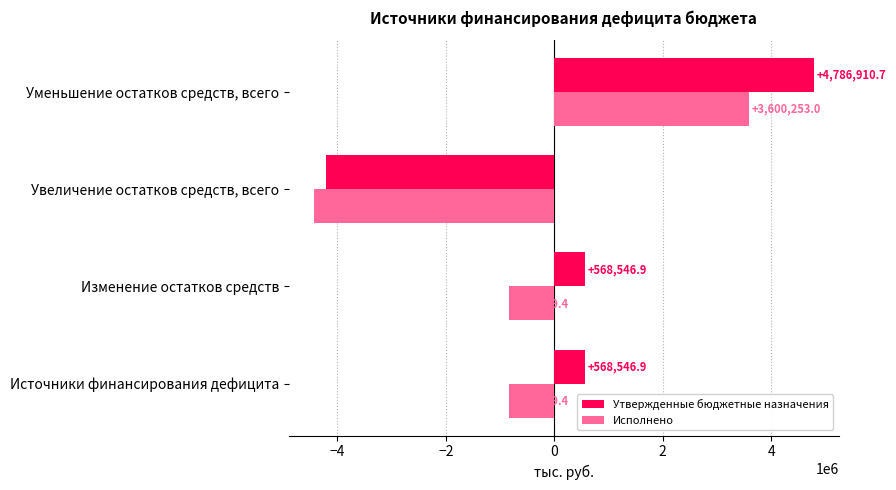

What is the difference between the maximum and second lowest values in the Утвержденные бюджетные назначения series?

4218363.8